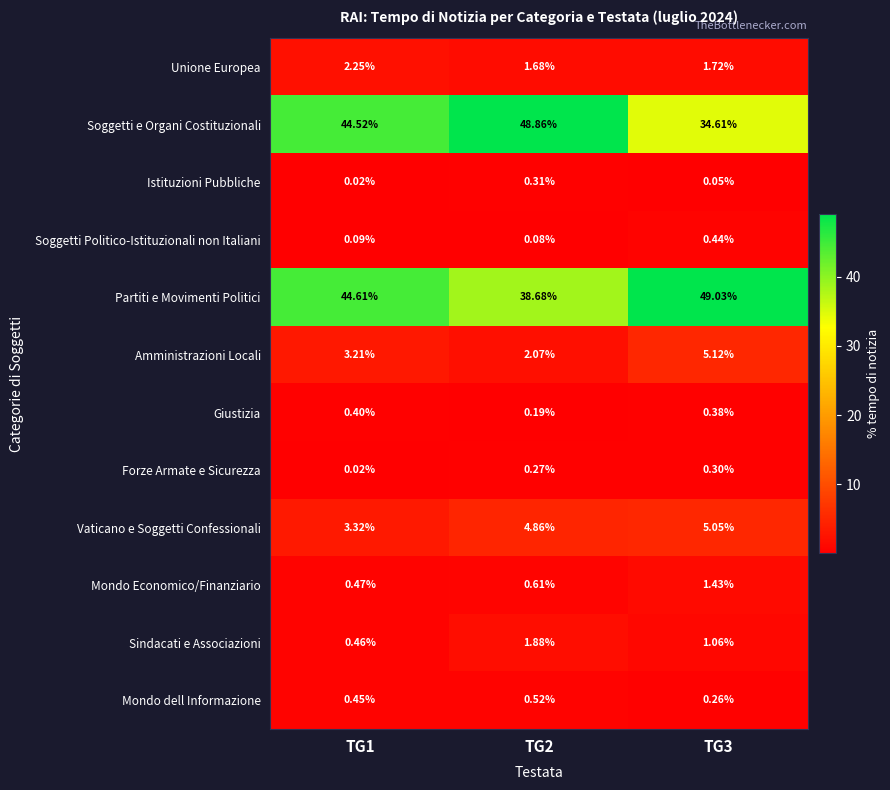

What is the spread (max minus min) of values at TG2?

48.8